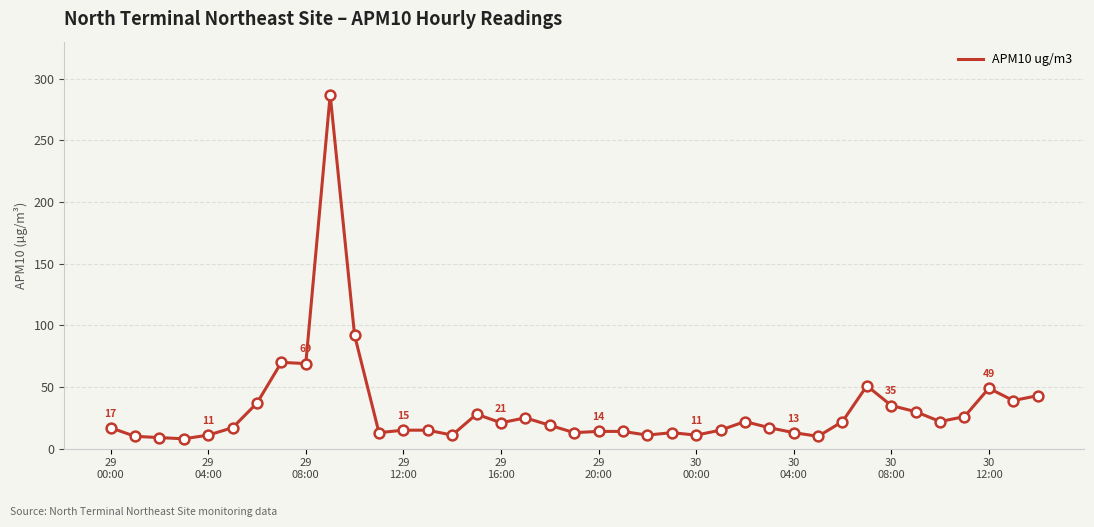

What is the smallest value displayed?

8